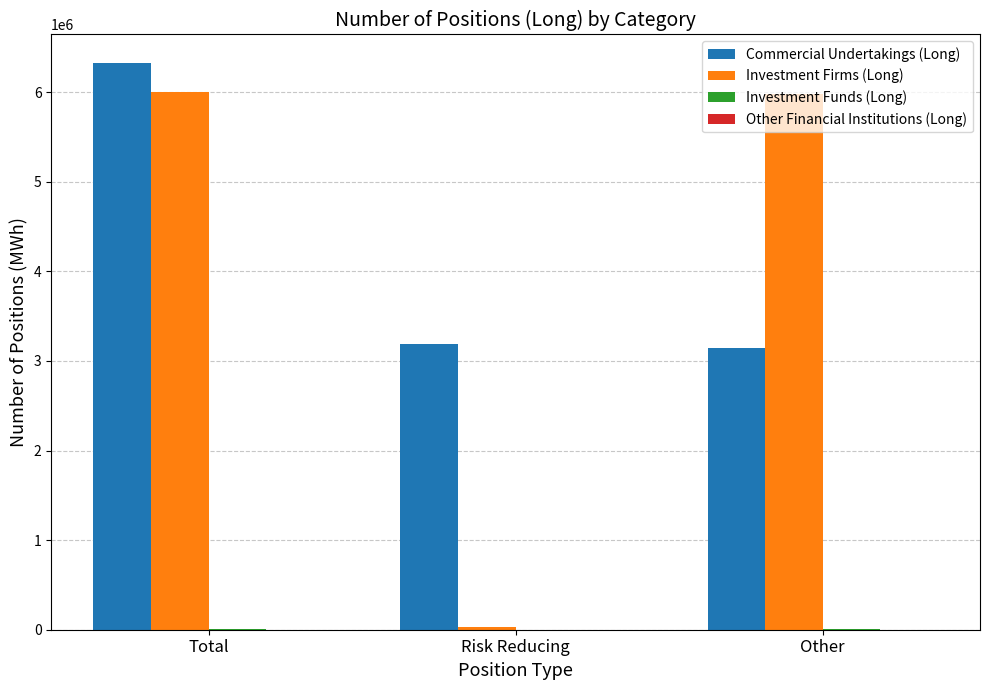

How many groups of bars are there?

3